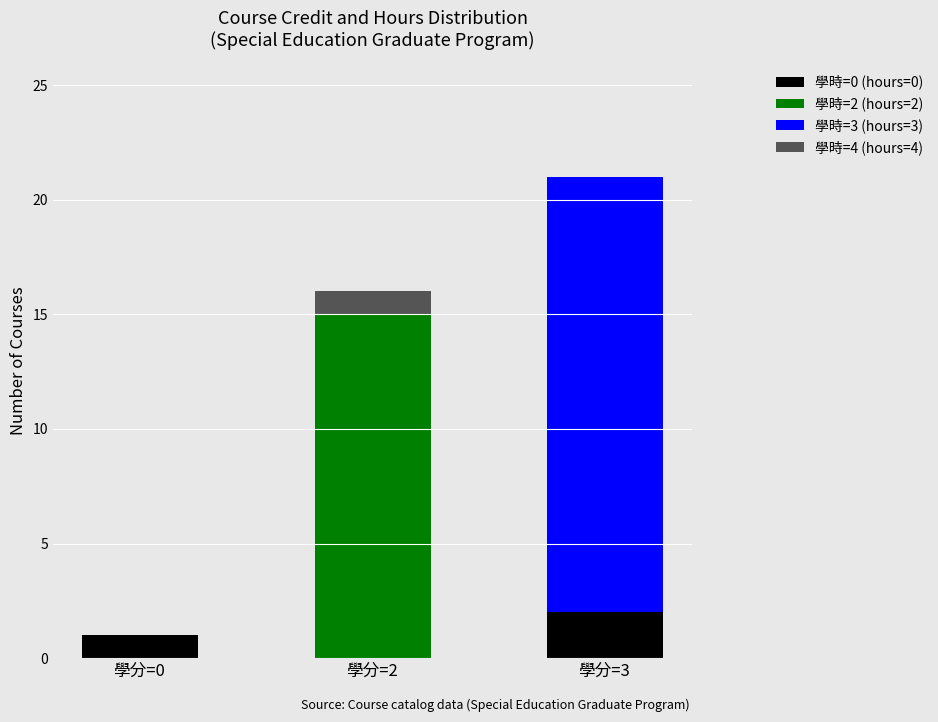

How many categories are shown in the chart?

3